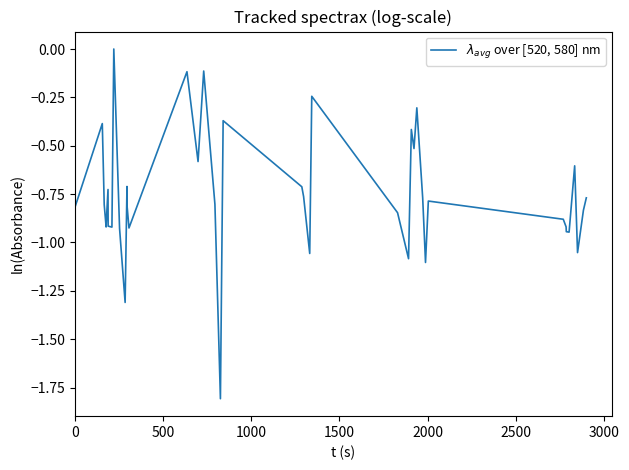

What is the smallest value displayed?

-1.8